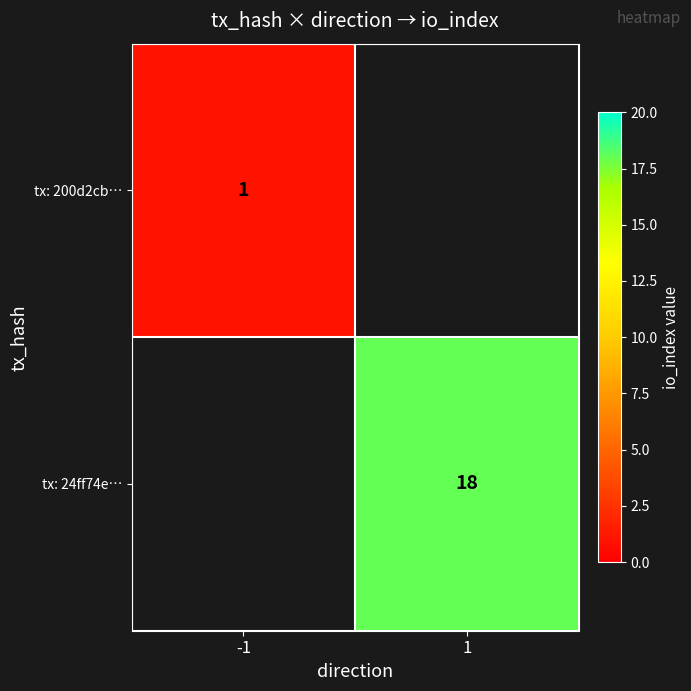

The tx: 24ff74e… series shows 18 at 1. True or false?

True